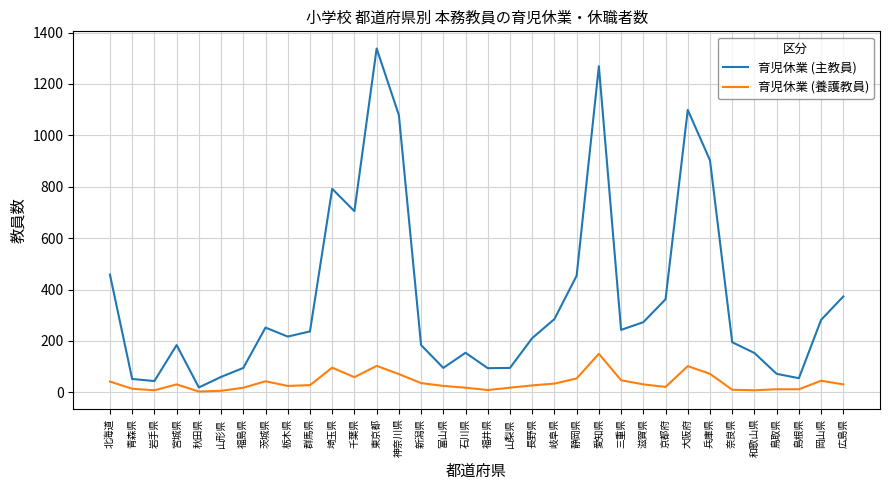

Is this an area chart (filled region under the line)?

No